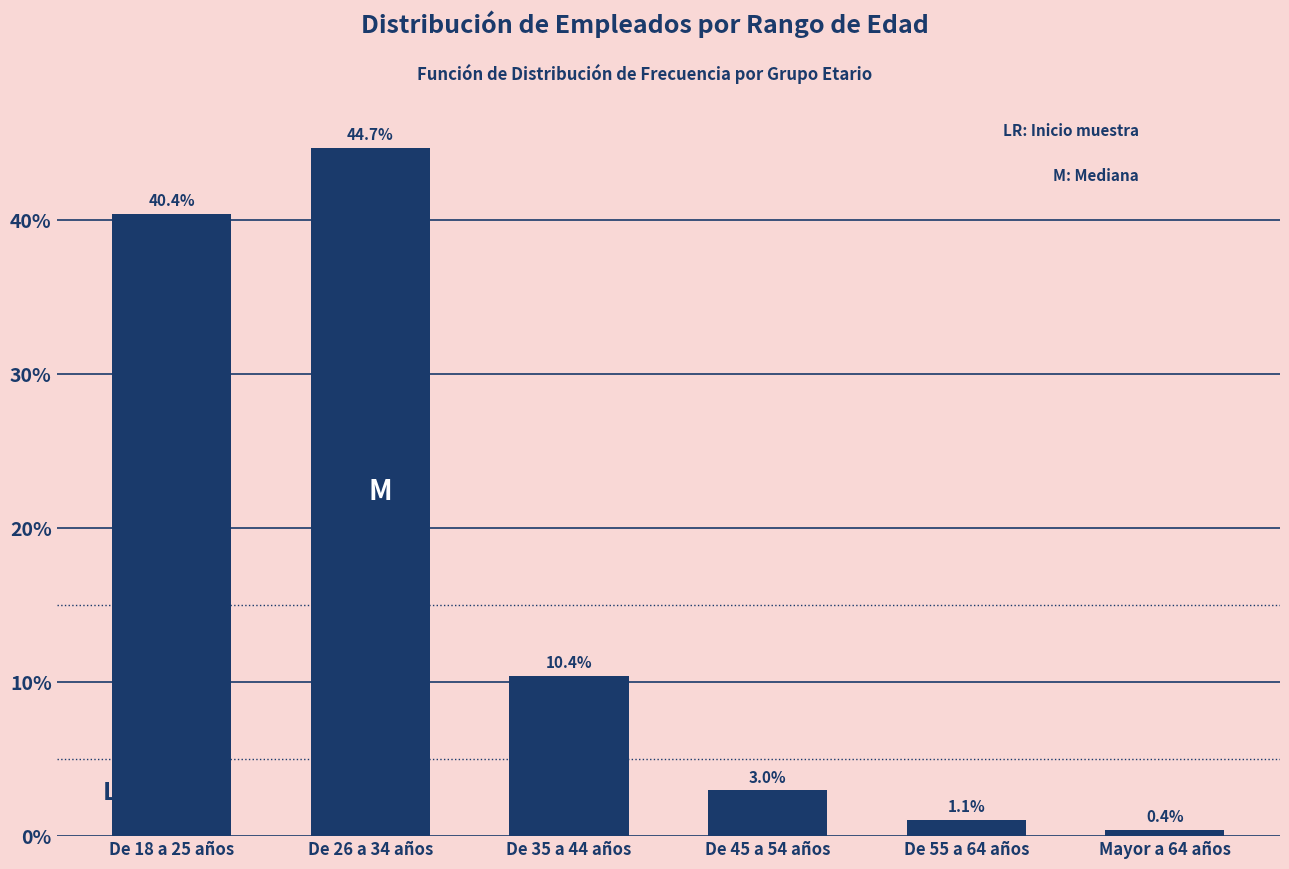

Reading left to right, extract all data points from this chart.

40.4	44.7	10.4	3.0	1.1	0.4